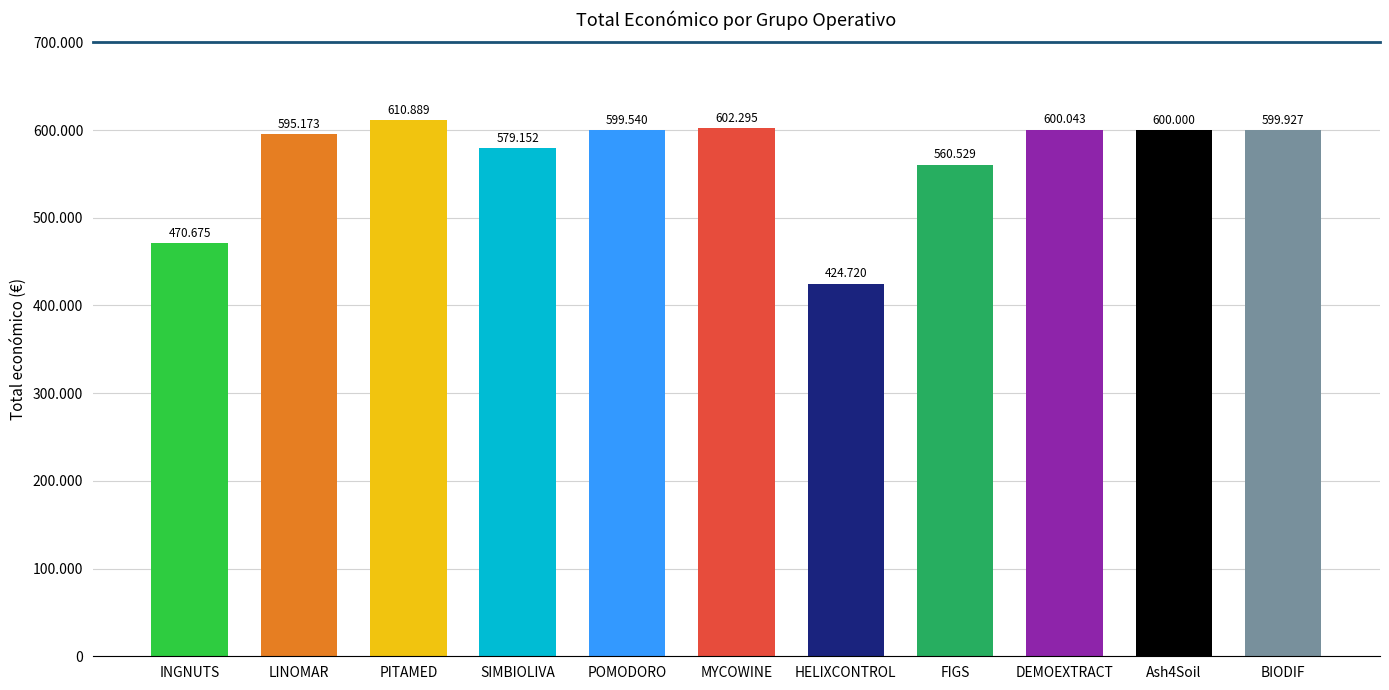

Where does the data first go above 599540?

PITAMED